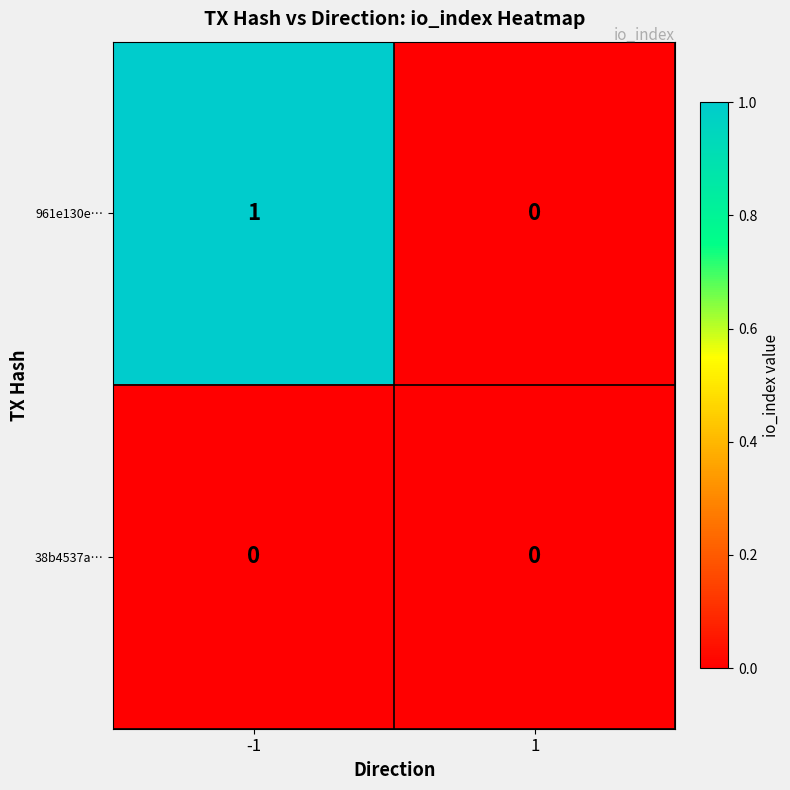

Which series has the widest spread of values?

961e130e…